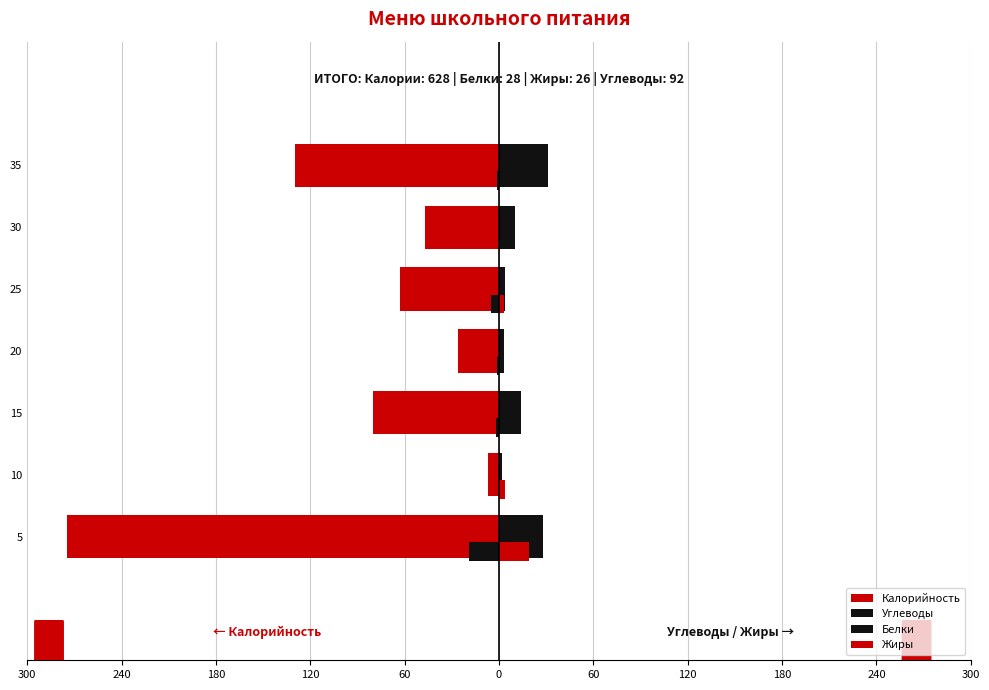

What is the highest value of the Жиры series?

19